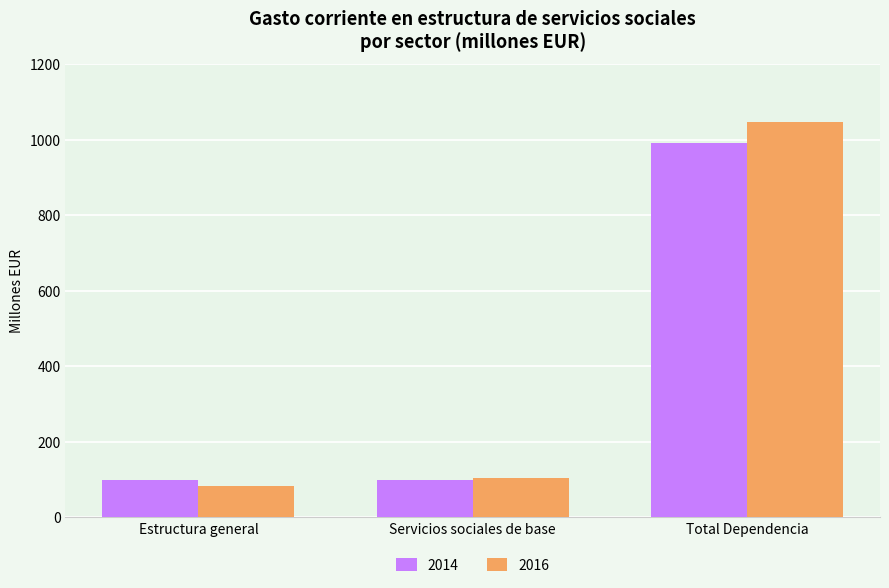

What is the value of the 2016 bar at the 2nd from the left?

103.9